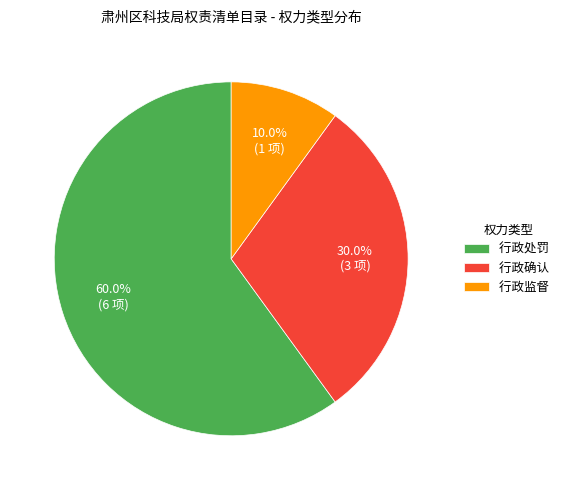

What percentage is the 行政处罚 slice, to the nearest percent?

60%